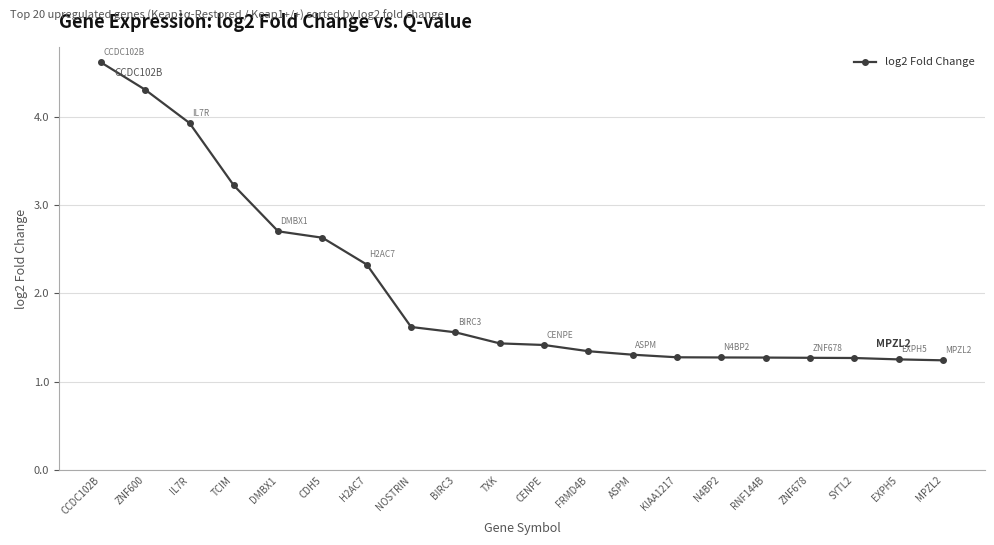

What position from the right is N4BP2?

6